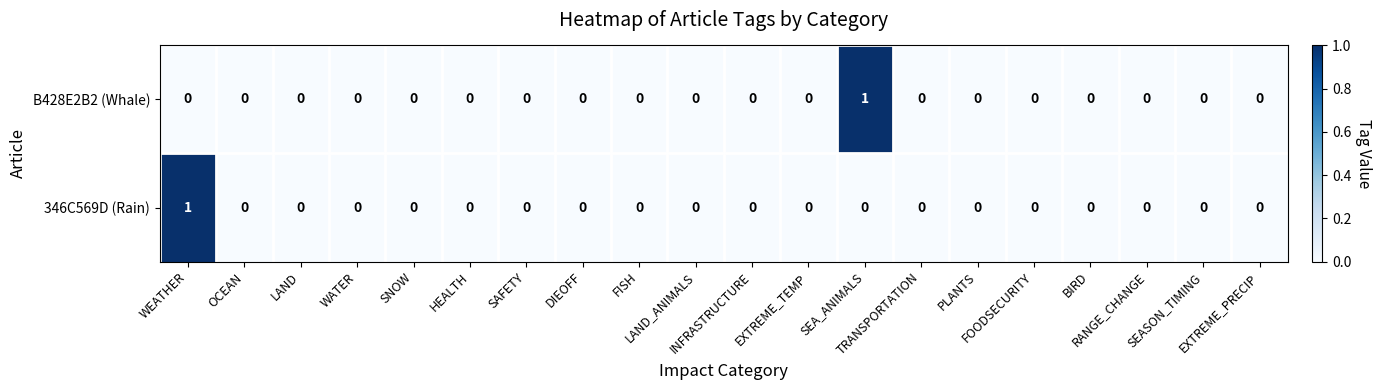

How many 346C569D (Rain) values are between 0 and 1?

20